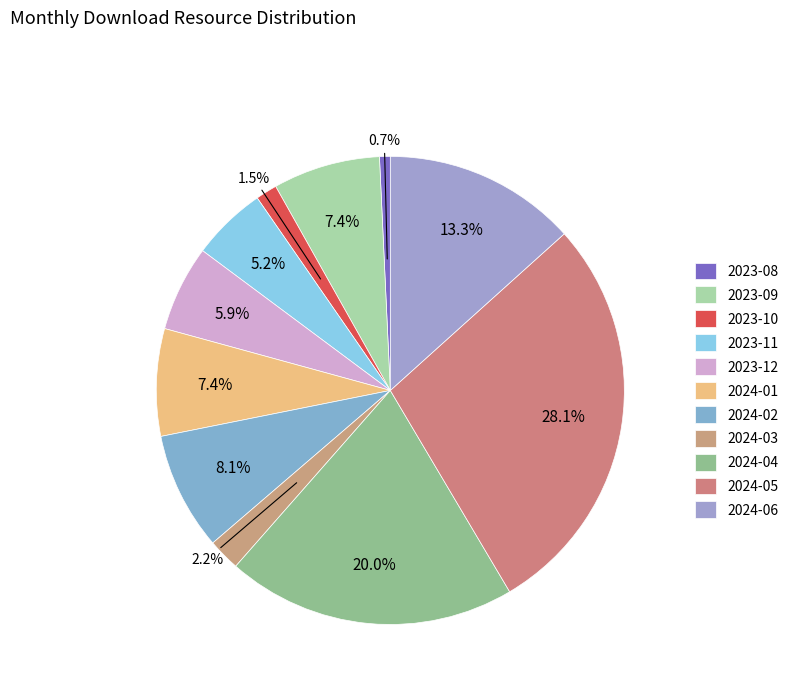

How many segments does this pie chart have?

11